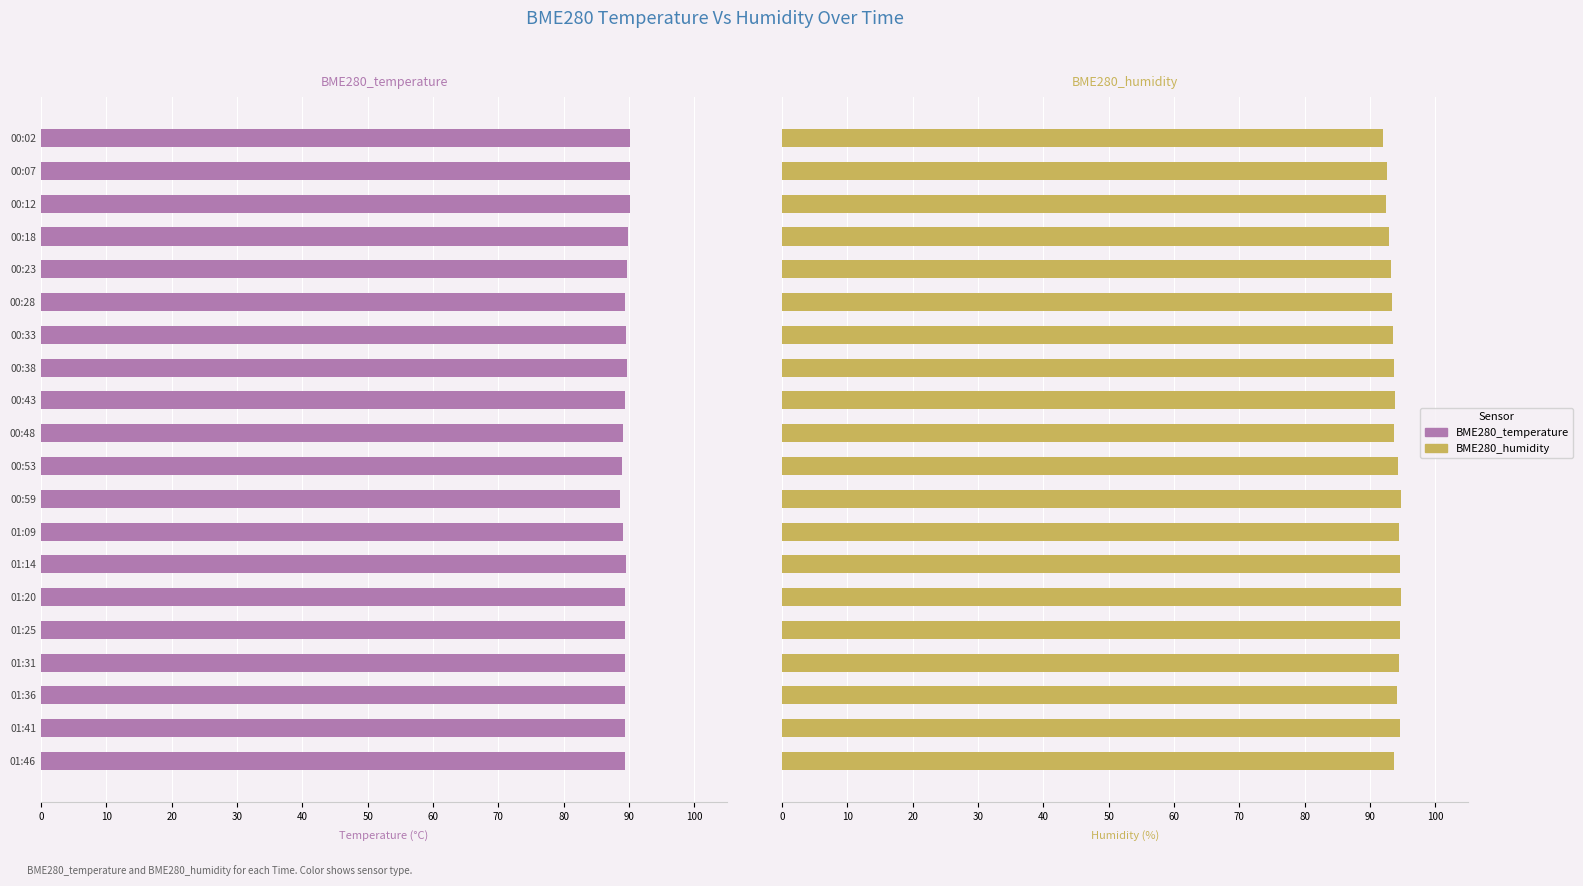

Rank the series by their average value, from lowest to highest.

BME280_temperature, BME280_humidity